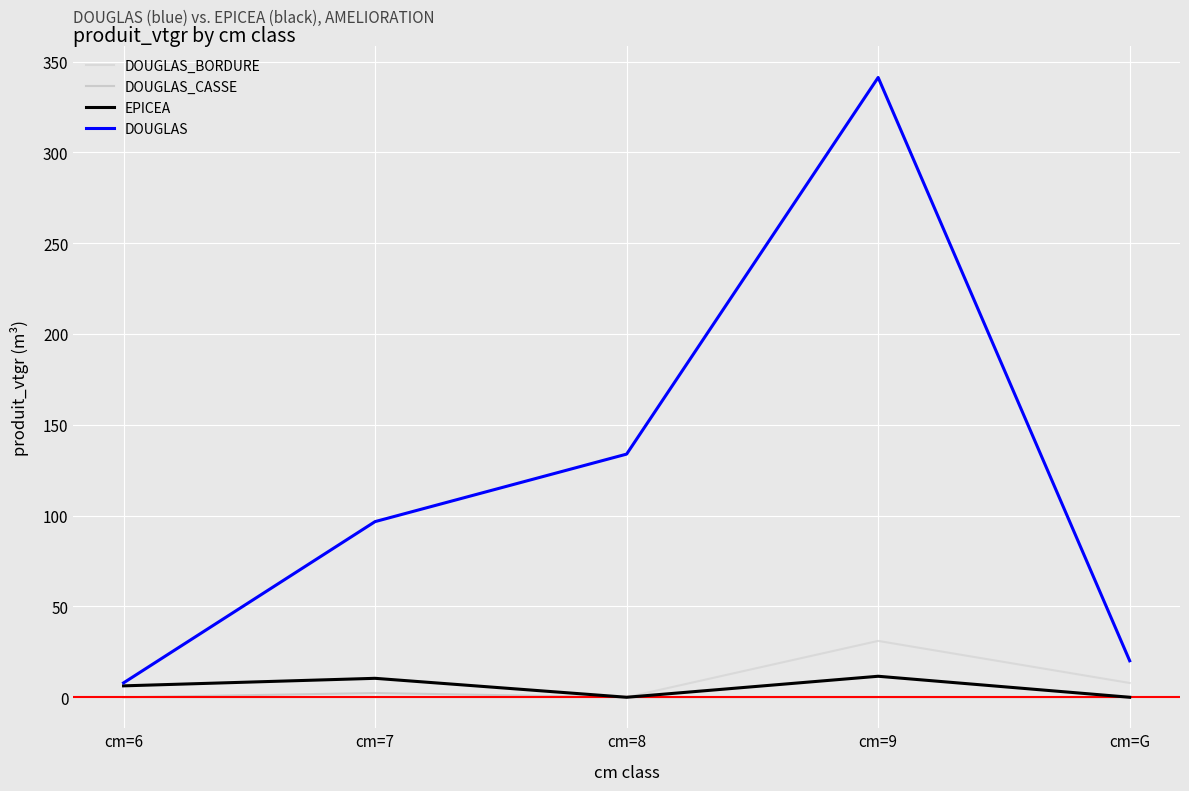

How many lines are shown in the chart?

4